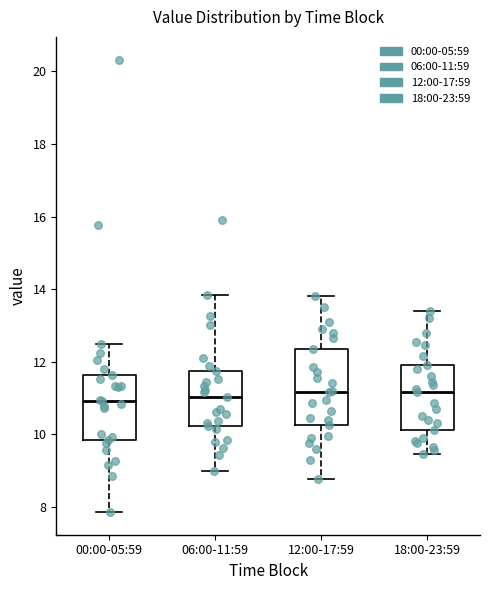

Reading left to right, read every box against the y-axis: the position of its median line, the range the box covers, and the ends of its whiskers. The values are not printed on the chart, so give them approximately, as read against the axis.

00:00-05:59: median 11.0, box 9.8 to 11.6, whiskers 7.8 to 12.4
06:00-11:59: median 11.0, box 10.2 to 11.8, whiskers 9.0 to 13.8
12:00-17:59: median 11.2, box 10.2 to 12.4, whiskers 8.8 to 13.8
18:00-23:59: median 11.2, box 10.2 to 12.0, whiskers 9.4 to 13.4